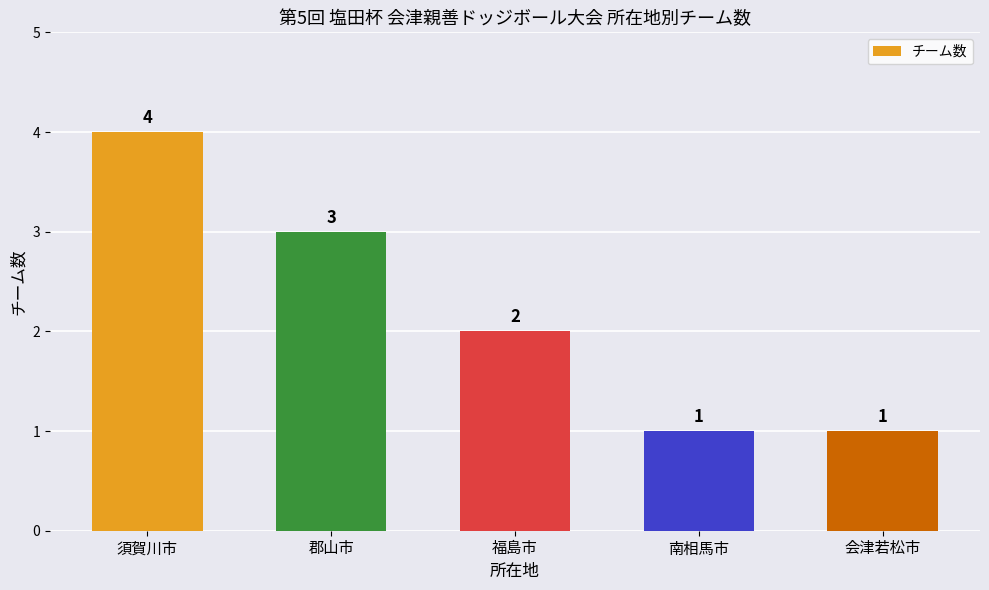

What is the change in value from 須賀川市 to 郡山市?

-1